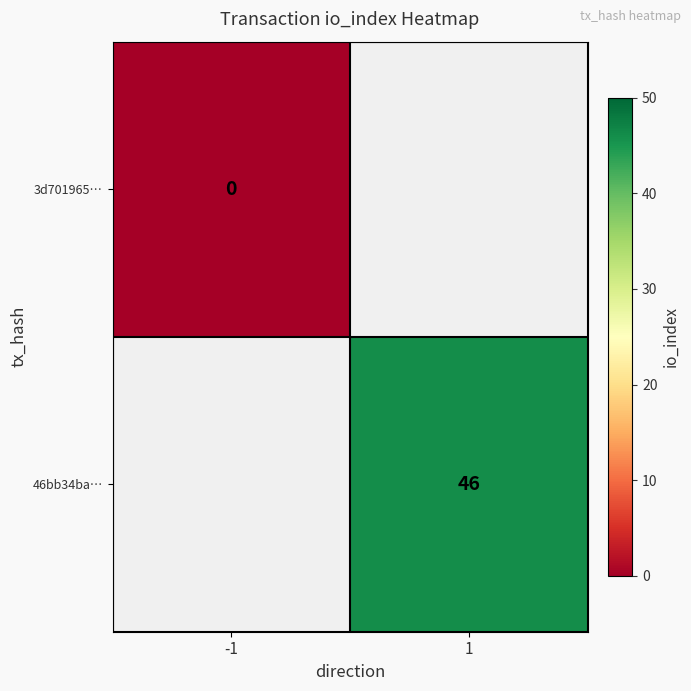

Which has a higher value, -1 or 1?

1